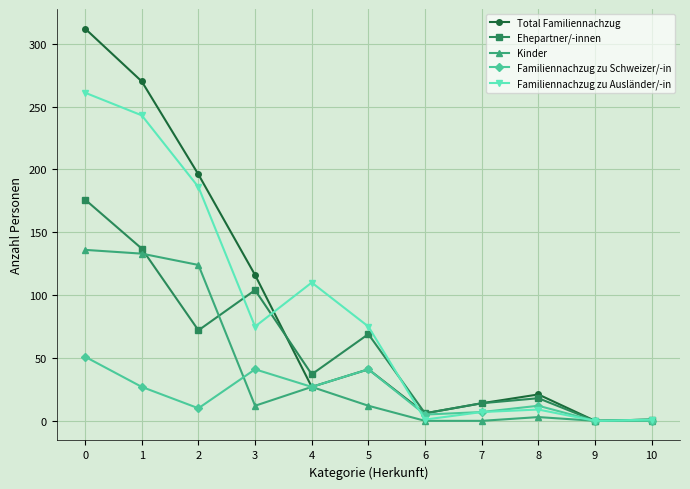

Which series has the largest range (max minus min)?

Total Familiennachzug